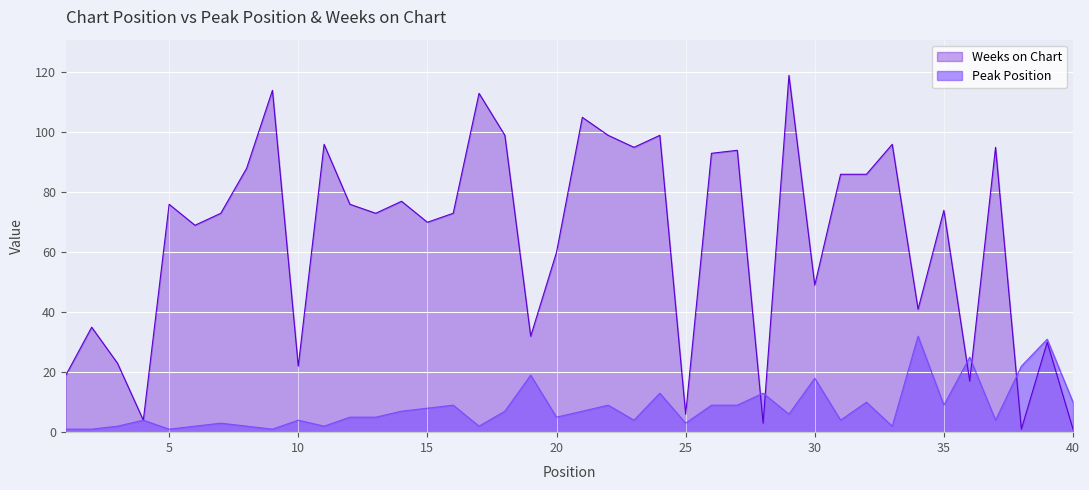

How many data points in Peak Position are above 6?

19